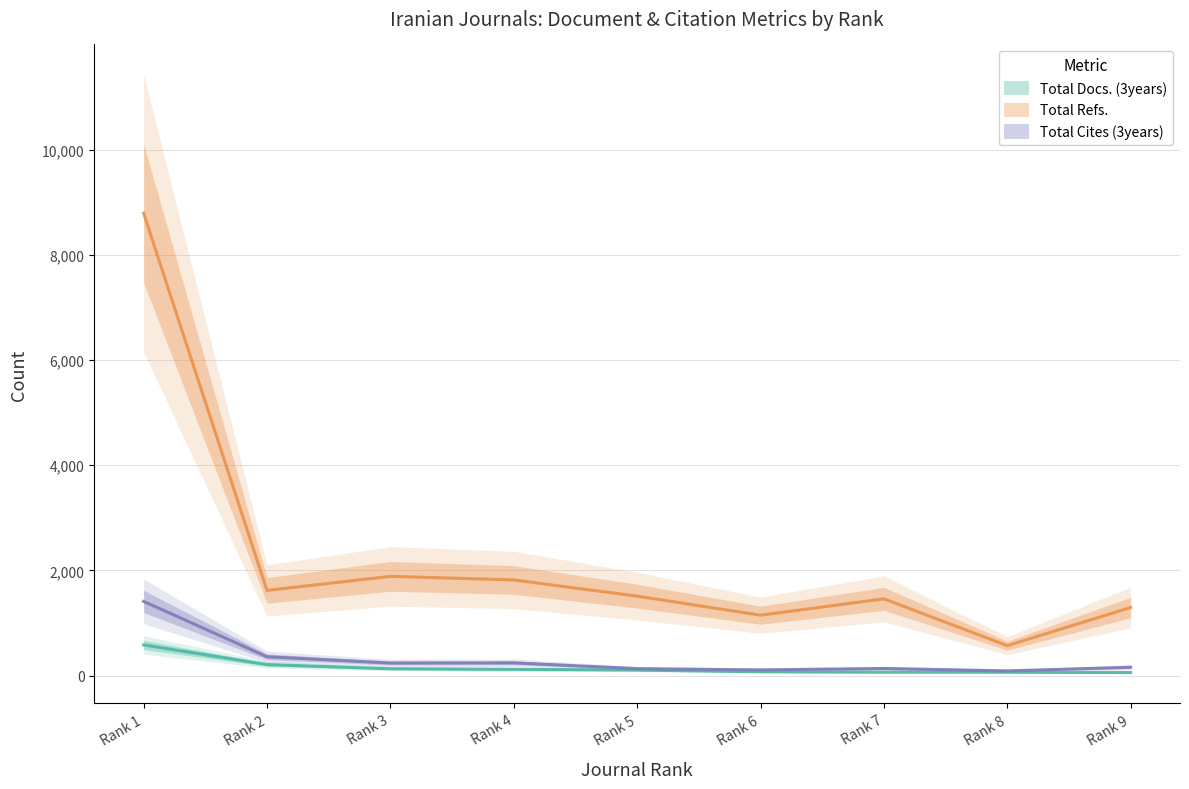

Rank the series at Rank 5 from lowest to highest value.

Total Docs. (3years), Total Cites (3years), Total Refs.